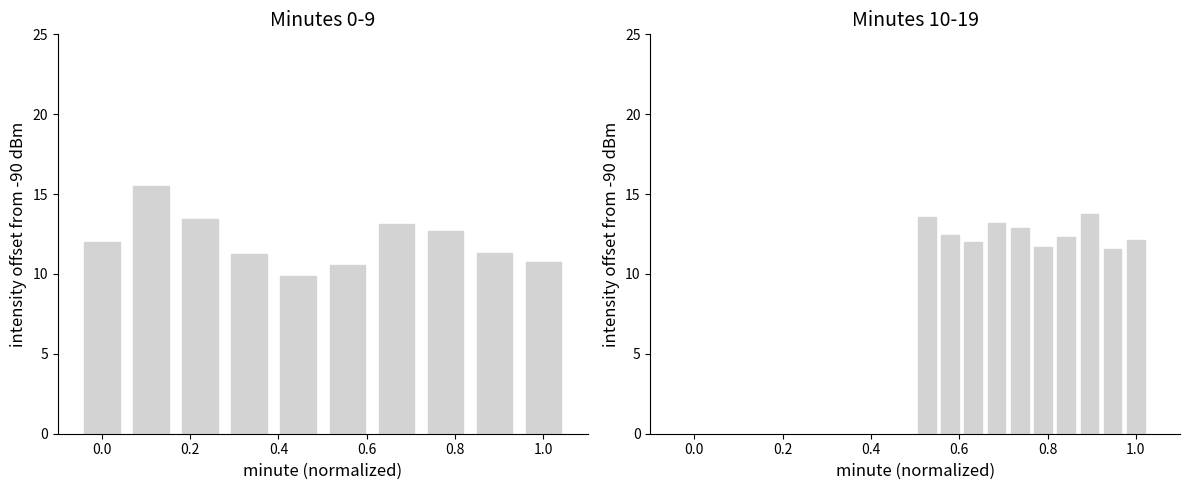

Reading left to right, list all the values displayed in this chart.

mean intensity (min 0-9): 12.0	15.5	13.5	11.2	9.9	10.5	13.1	12.7	11.3	10.8
mean intensity (min 10-19): 13.5	12.4	12.0	13.2	12.9	11.7	12.3	13.8	11.5	12.1